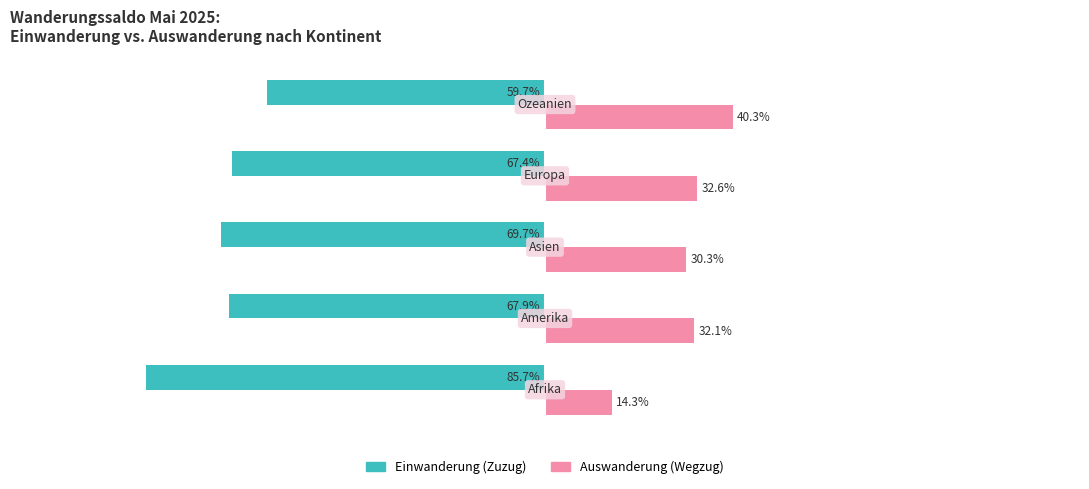

List the series in order of their peak value, lowest first.

Einwanderung (Zuzug), Auswanderung (Wegzug)